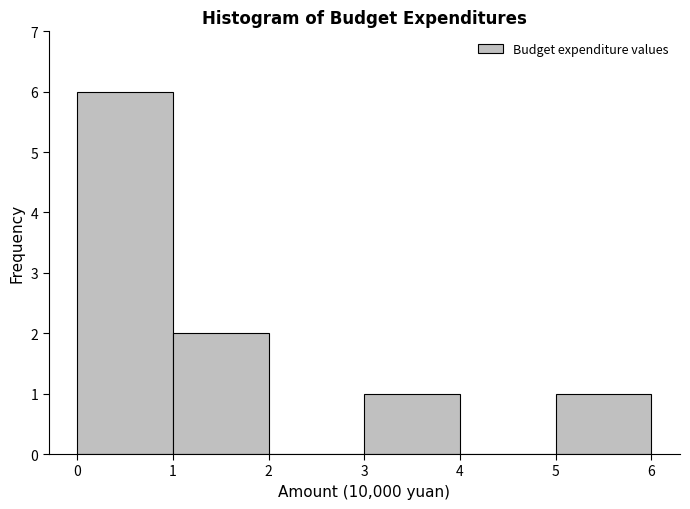

Reading left to right, list every bar in this chart as the range it spans on the x-axis followed by its height. The values are not printed on the chart, so give them approximately, as read against the axis.

0 to 1: 6
1 to 2: 2
2 to 3: 0
3 to 4: 1
4 to 5: 0
5 to 6: 1